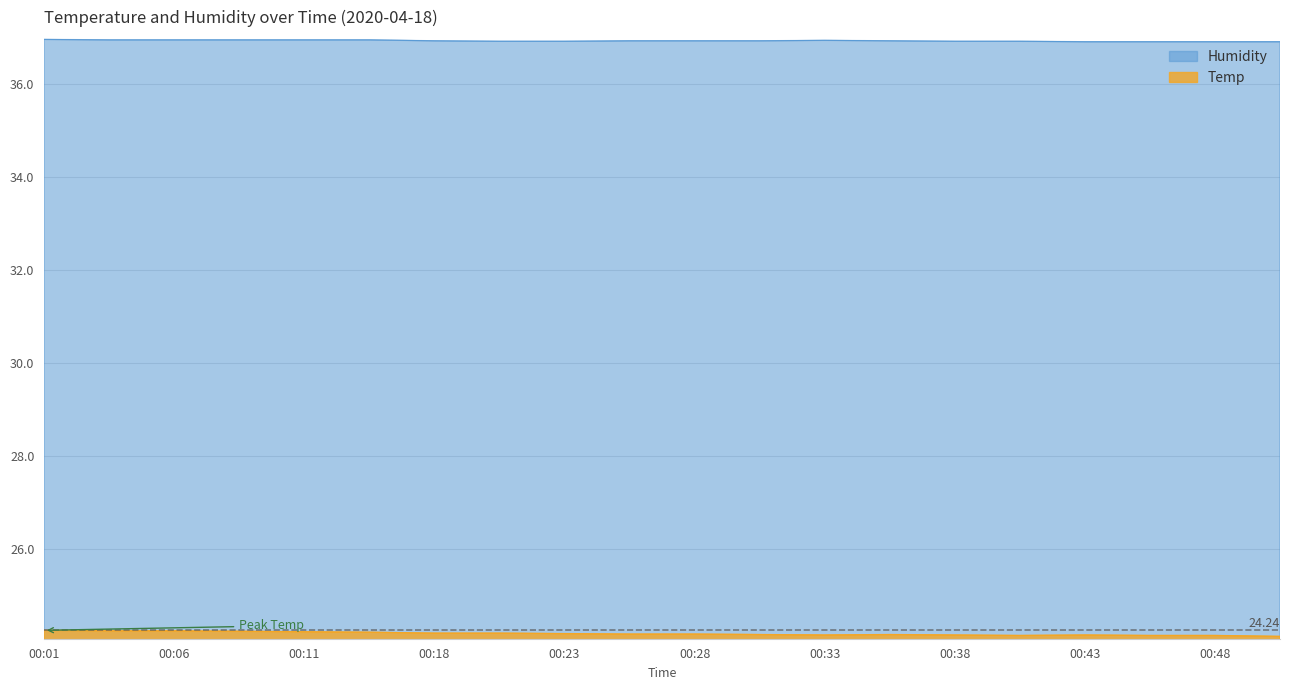

Reading left to right, list all the values displayed in this chart.

Temp: 00:01=24.2	00:03=24.2	00:06=24.2	00:09=24.2	00:11=24.2	00:14=24.2	00:18=24.2	00:21=24.2	00:23=24.2	00:26=24.2	00:28=24.2	00:31=24.1	00:33=24.1	00:36=24.1	00:38=24.1	00:41=24.1	00:43=24.1	00:46=24.1	00:48=24.1	00:51=24.1
Humidity: 00:01=37.0	00:03=37.0	00:06=37.0	00:09=37.0	00:11=37.0	00:14=37.0	00:18=36.9	00:21=36.9	00:23=36.9	00:26=36.9	00:28=36.9	00:31=36.9	00:33=36.9	00:36=36.9	00:38=36.9	00:41=36.9	00:43=36.9	00:46=36.9	00:48=36.9	00:51=36.9